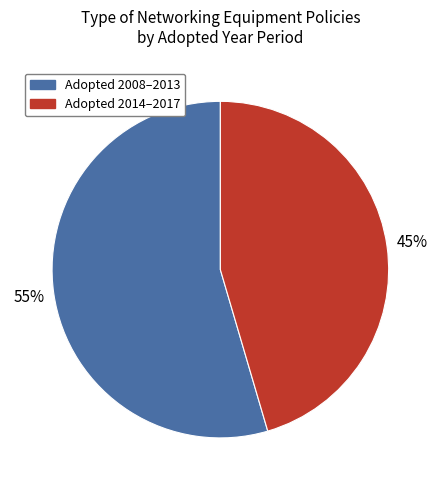

To the nearest percent, what is the average slice percentage?

50%